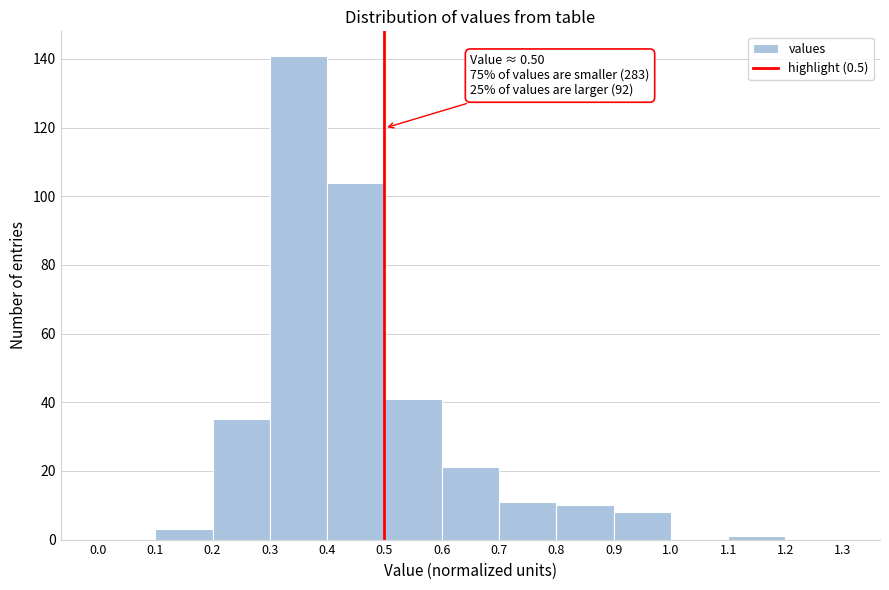

Over which range of the x-axis is the bar tallest?

0.3 to 0.4